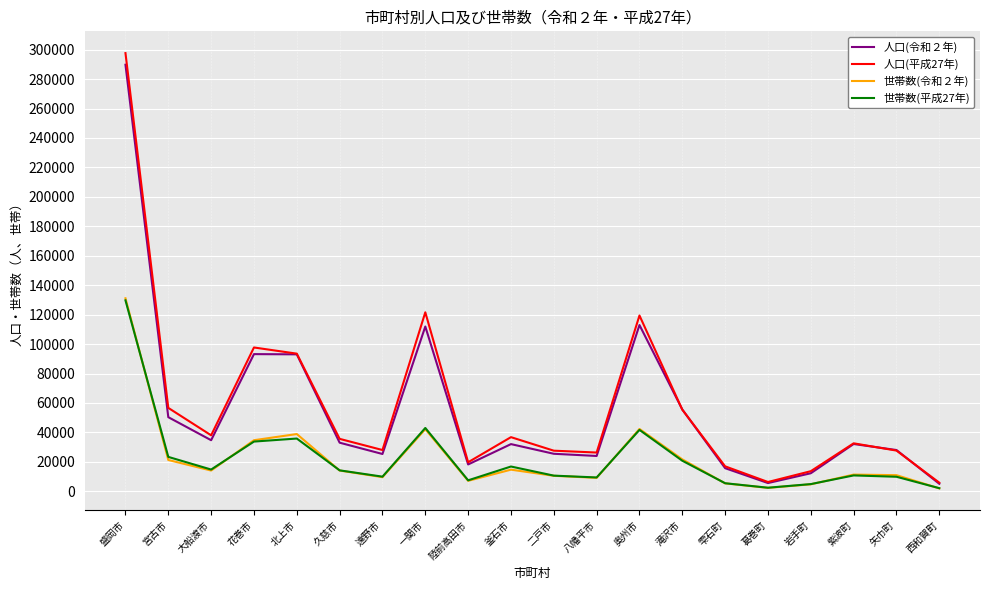

What is the average value of the 世帯数(令和２年) series?

22433